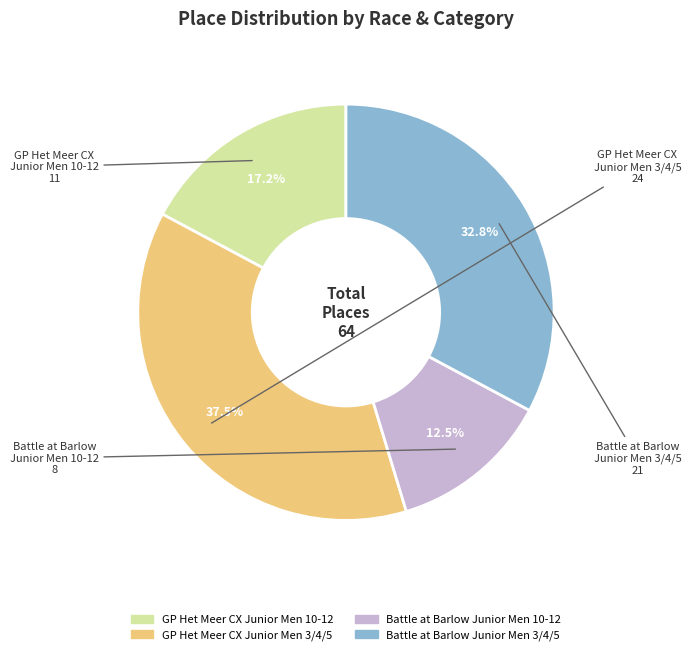

How much of the chart is everything except GP Het Meer CX Junior Men 10-12?

82.8%